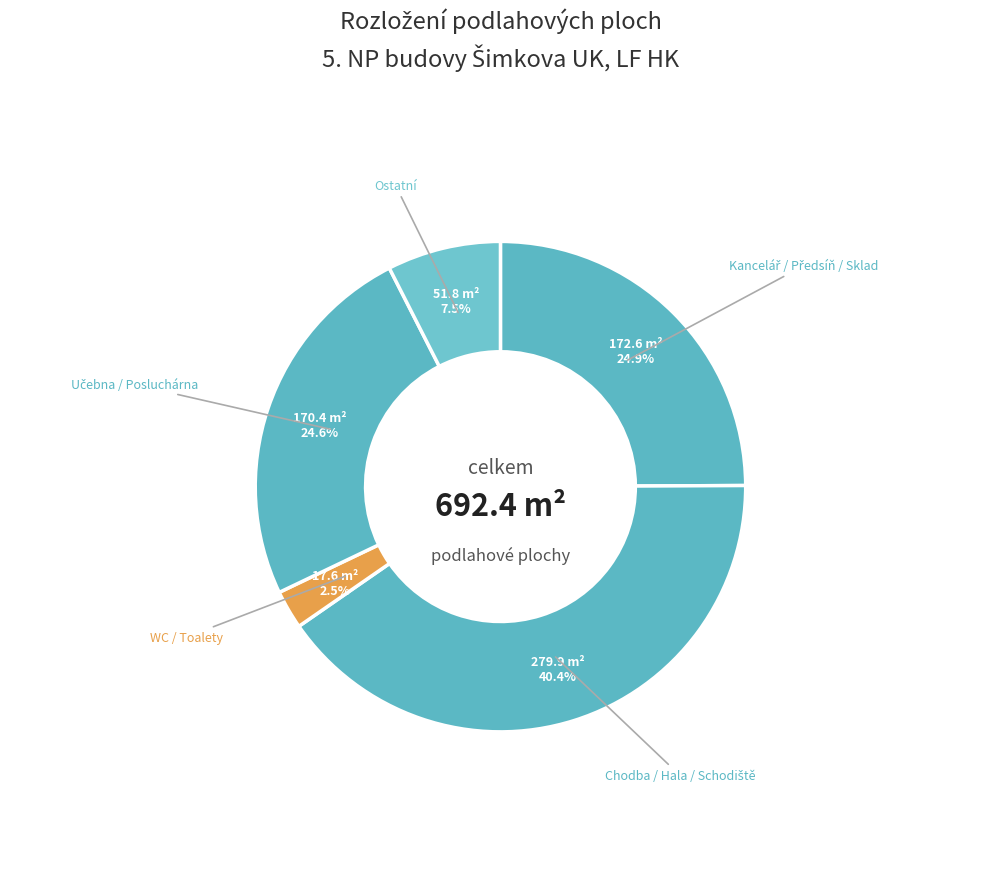

What percentage is NOT represented by Ostatní?

92.5%